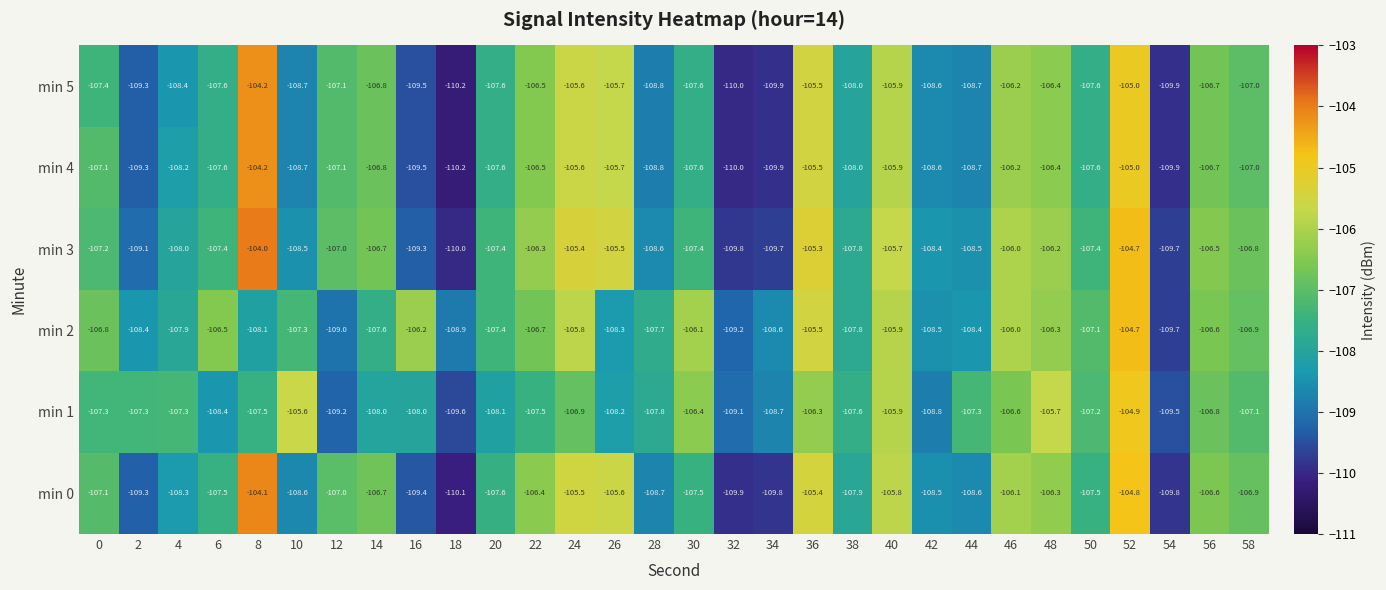

Where is min 5 nearest to the value -107?

58